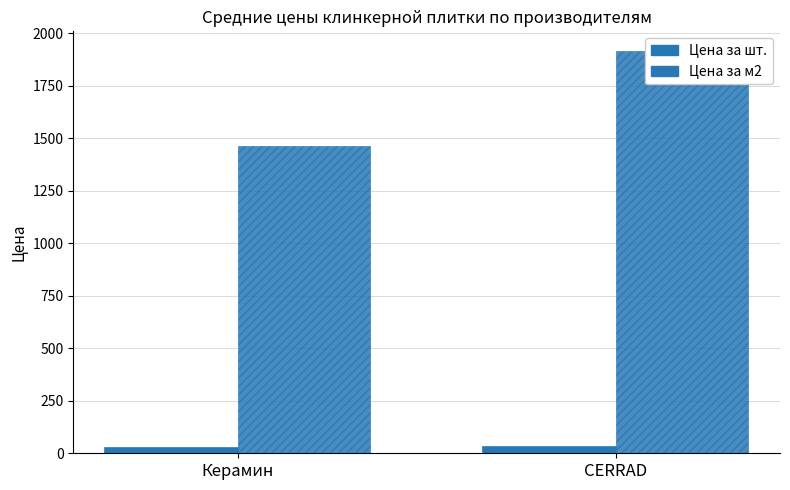

At which category does the chart reach its minimum across all series?

Керамин